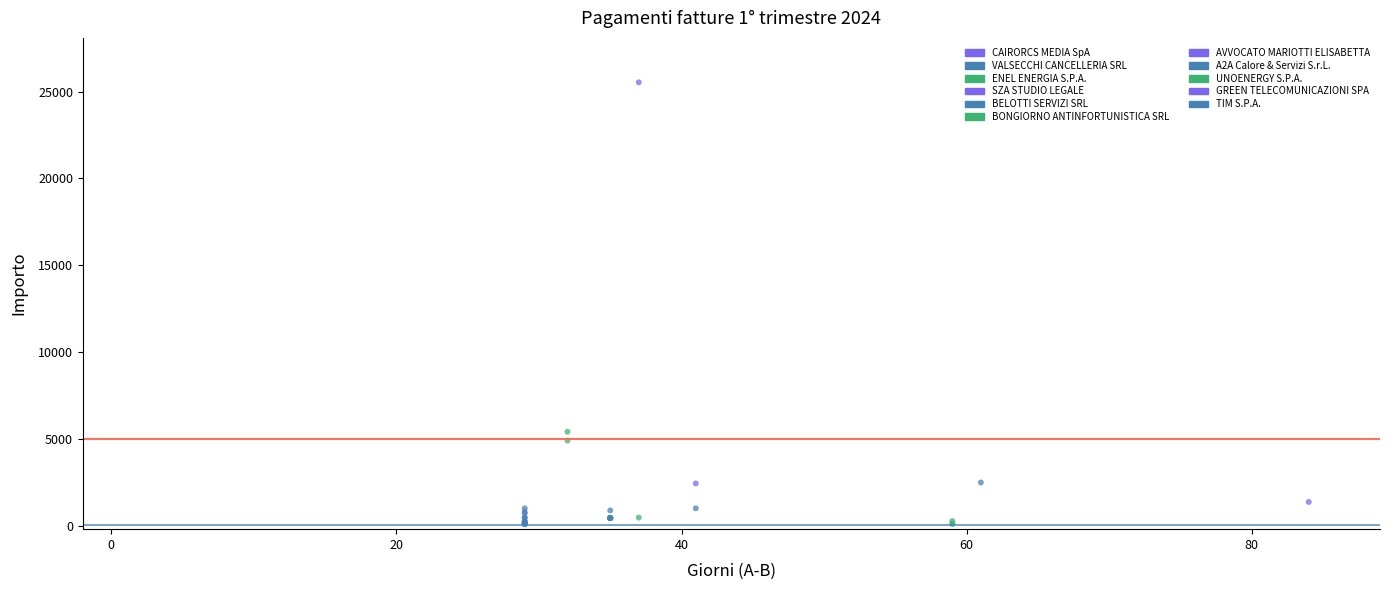

What Y value in the scatter plot is closest to 12809?

5409.6